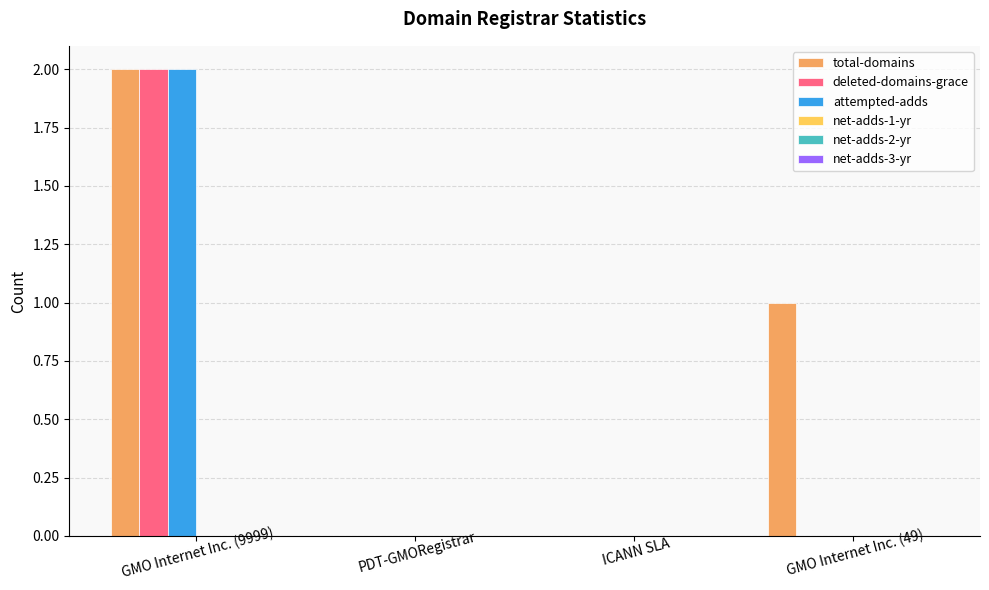

Which series changed the most between ICANN SLA and GMO Internet Inc. (49)?

total-domains